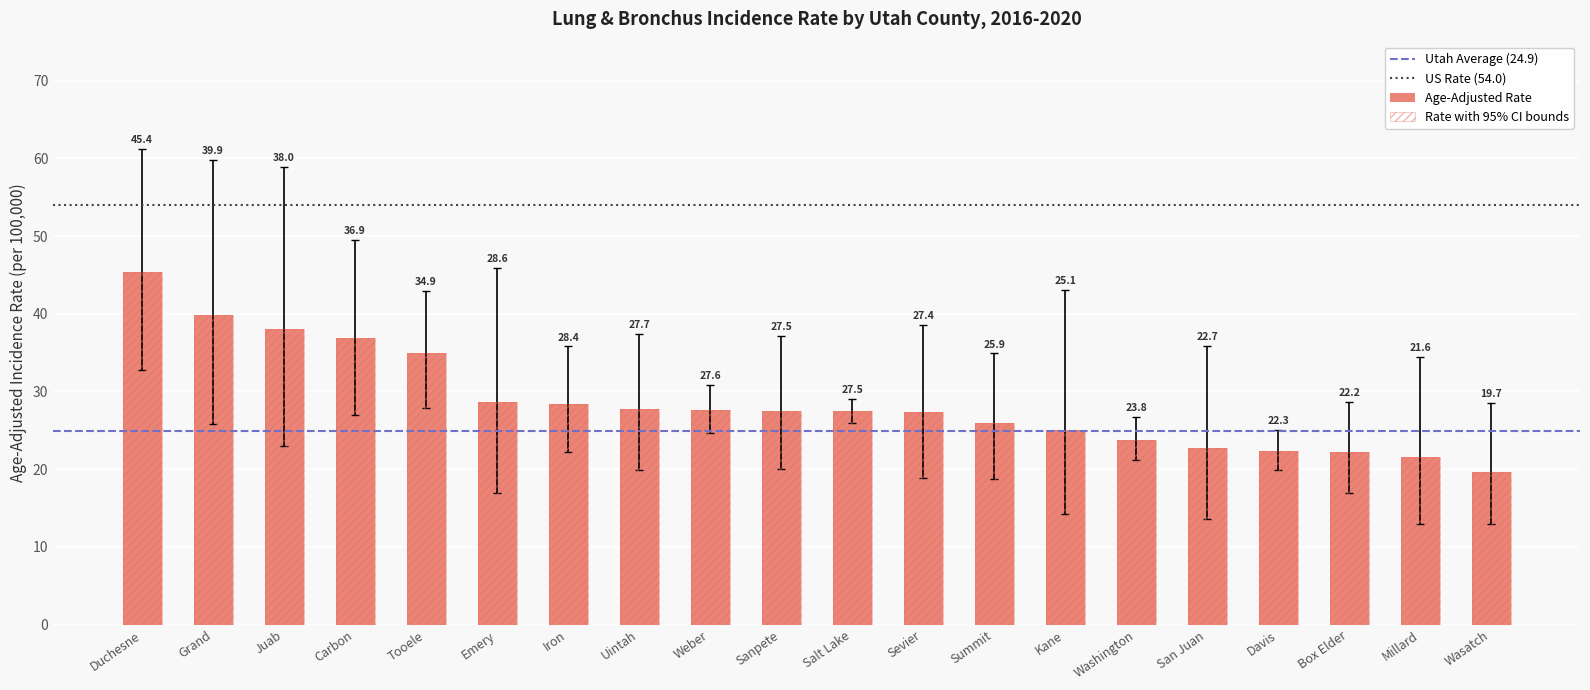

List the series in order of their overall mean, highest first.

Upper 95% CI, Age-Adjusted Rate, Lower 95% CI